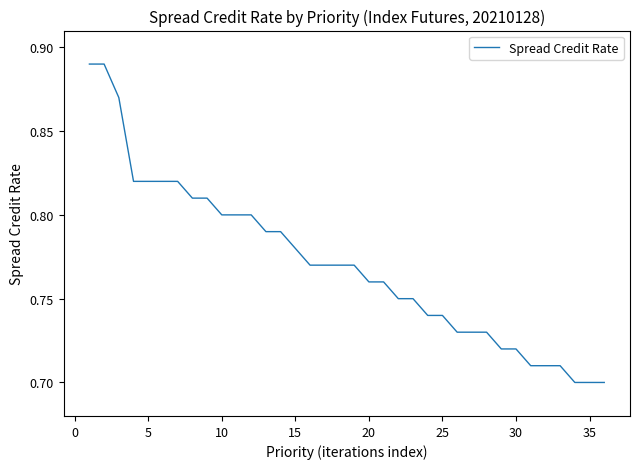

Count the number of data series in this chart.

1